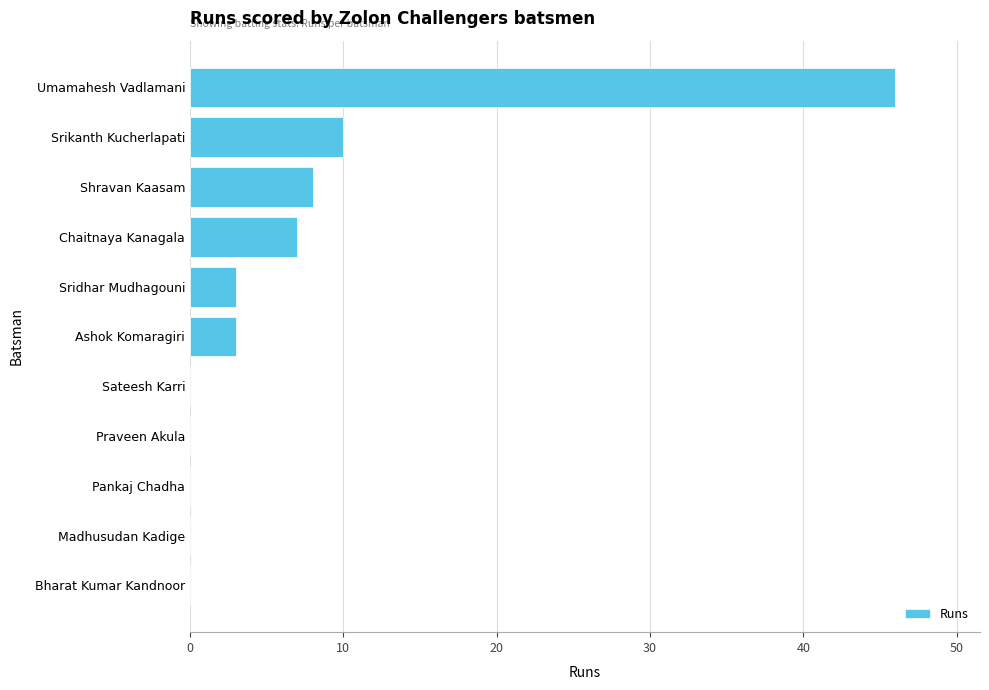

What is the sum of the values at Srikanth Kucherlapati and Madhusudan Kadige?

10